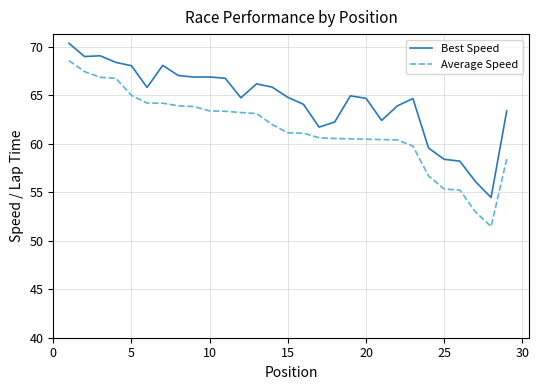

What is the difference between the maximum and second lowest values in the Average Speed series?

15.6